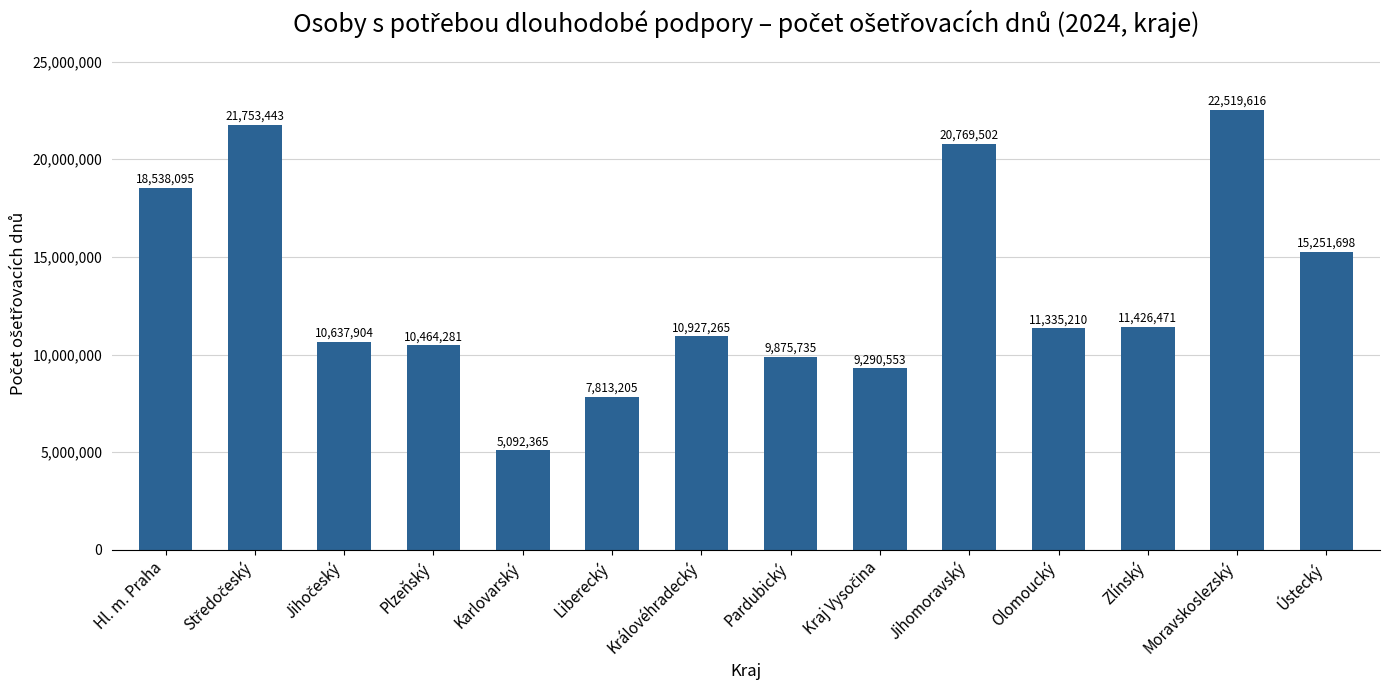

What is the change in value from Jihomoravský to Moravskoslezský?

+1750114